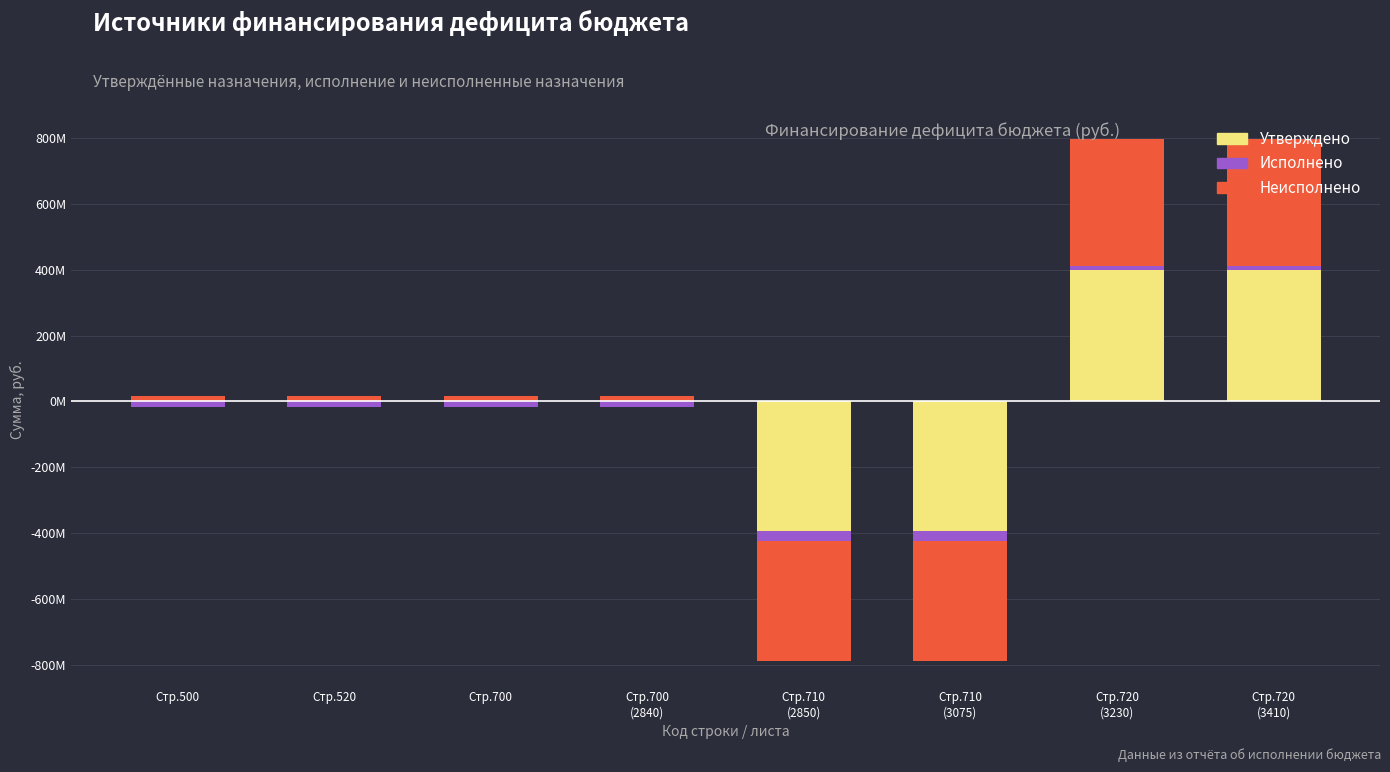

Is the value of Неисполнено at Стр.500 greater than the value of Утверждено at Стр.720
(3410)?

No